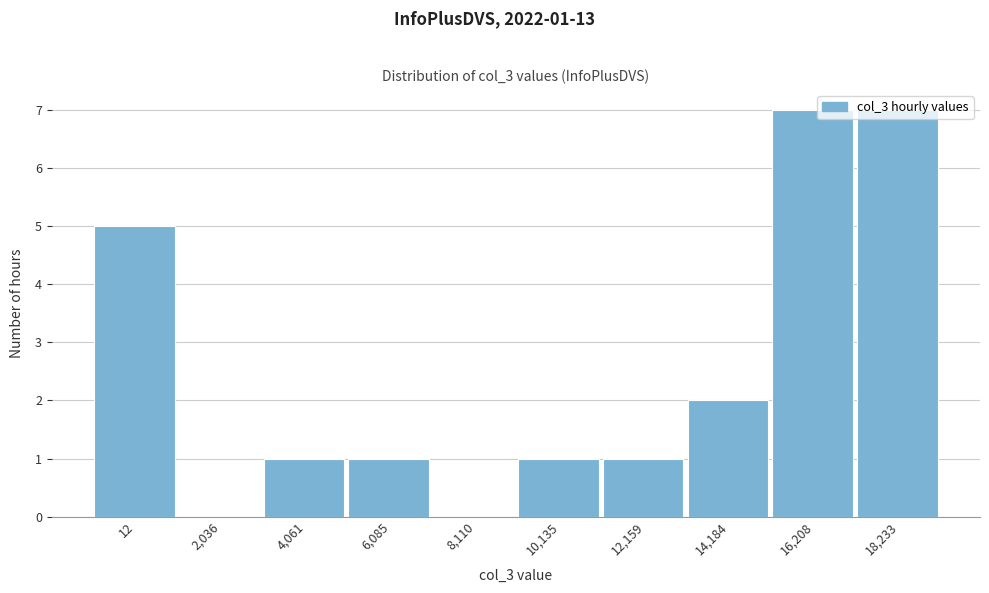

The value at 12,159 is 2. True or false?

False